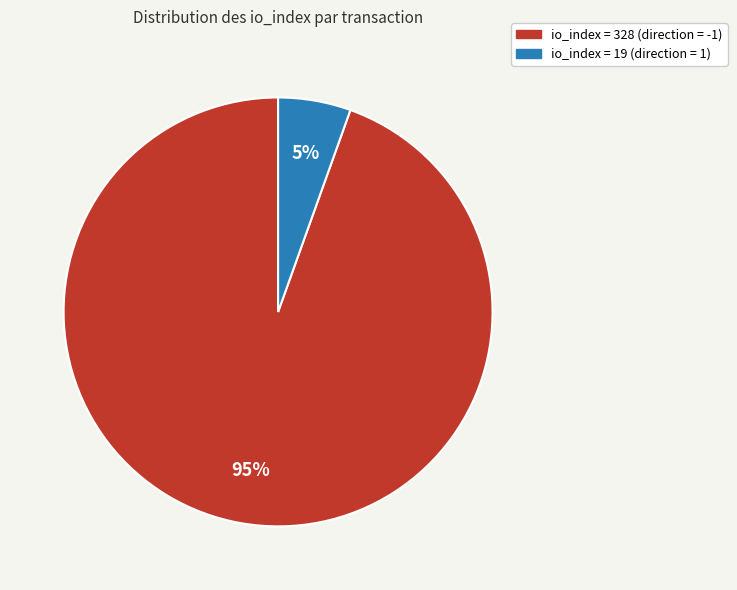

Is there a majority slice in this chart?

Yes